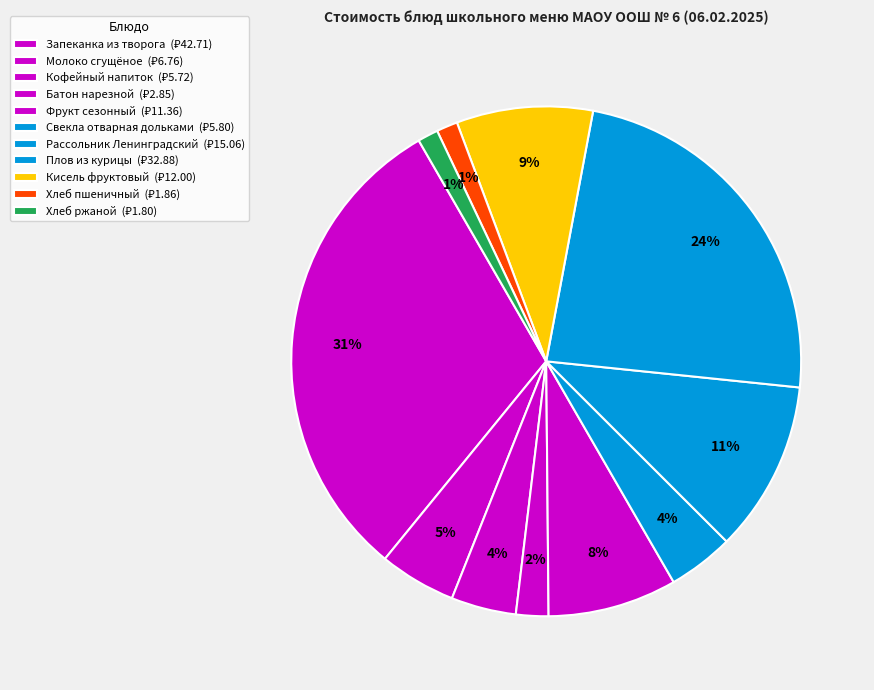

Count the number of slices in the pie.

11